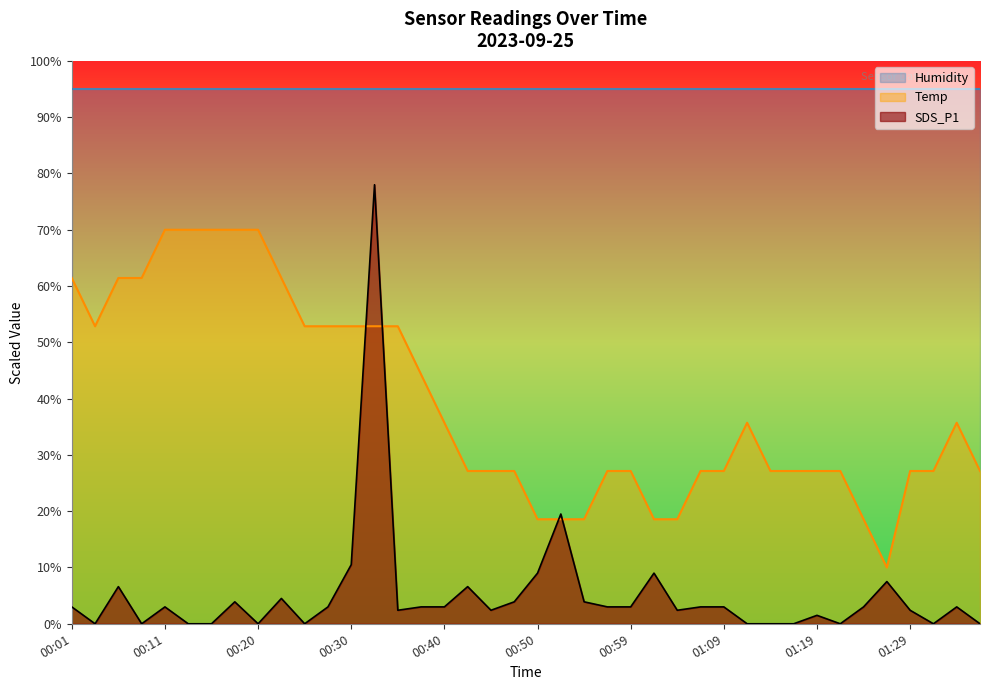

Rank the categories by Temp value from lowest to highest.

01:26, 00:50, 00:52, 00:55, 01:02, 01:04, 01:24, 00:42, 00:45, 00:47, 00:57, 00:59, 01:07, 01:09, 01:14, 01:16, 01:19, 01:21, 01:29, 01:31, 01:36, 00:40, 01:12, 01:33, 00:37, 00:03, 00:25, 00:28, 00:30, 00:32, 00:35, 00:01, 00:06, 00:08, 00:23, 00:11, 00:13, 00:15, 00:18, 00:20